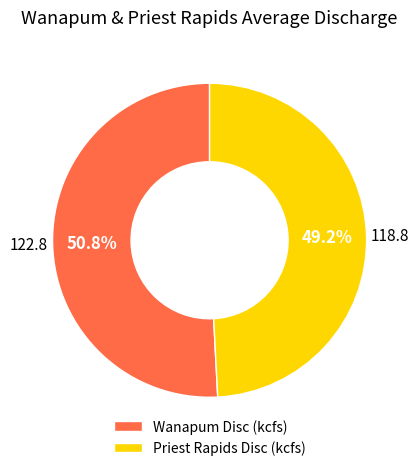

Which slice represents more than half of the pie?

Wanapum Disc (kcfs)